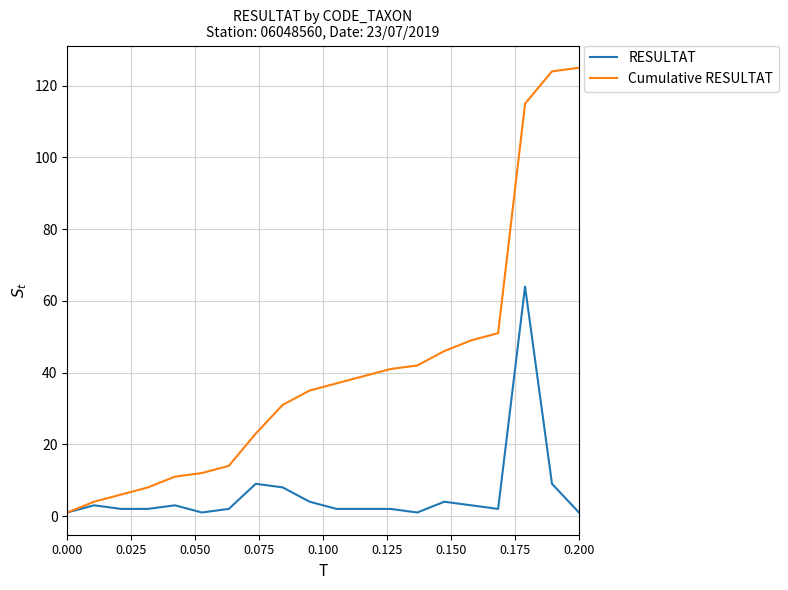

What is the difference between the maximum and minimum values in the Cumulative RESULTAT series?

124